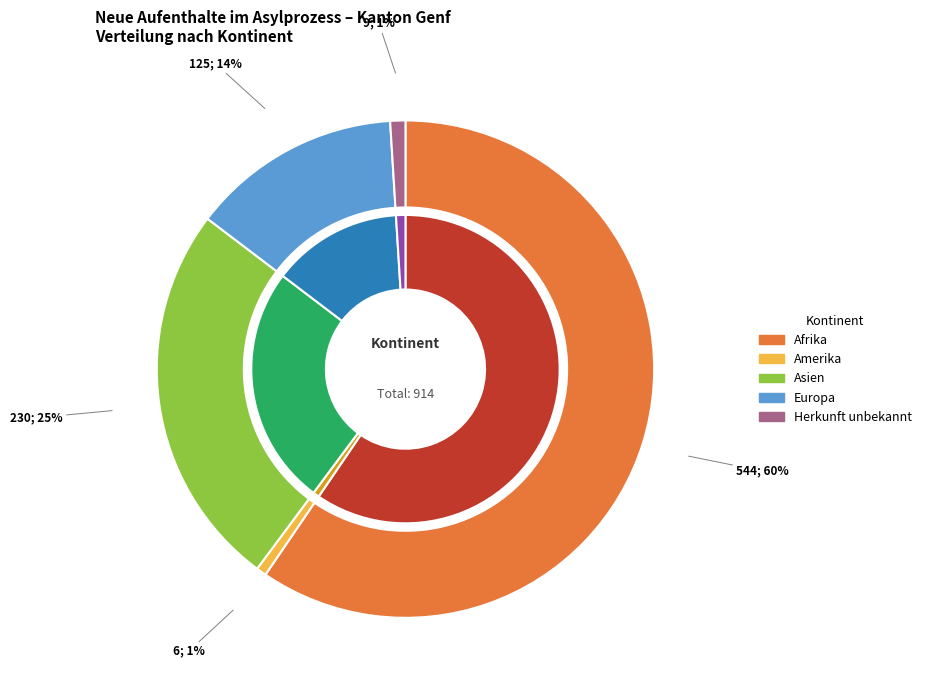

To the nearest percent, what is the combined percentage of Afrika and Herkunft unbekannt?

61%